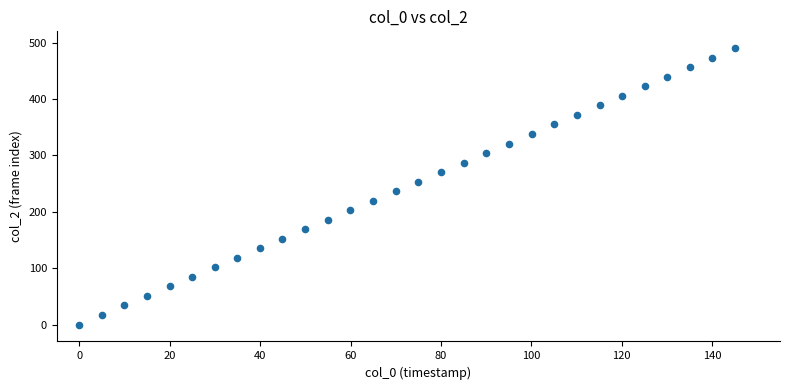

What is the range of Y values (max minus min)?

490.0